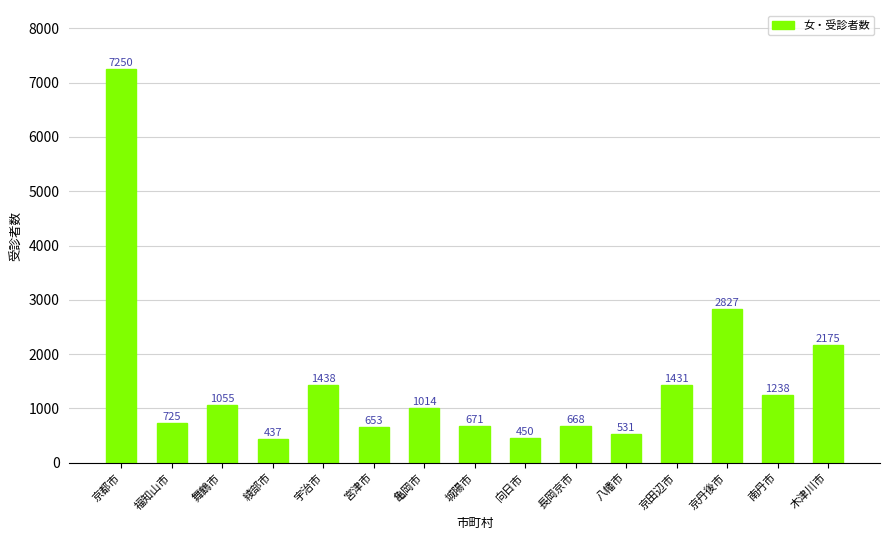

Count the number of categories in the chart.

15